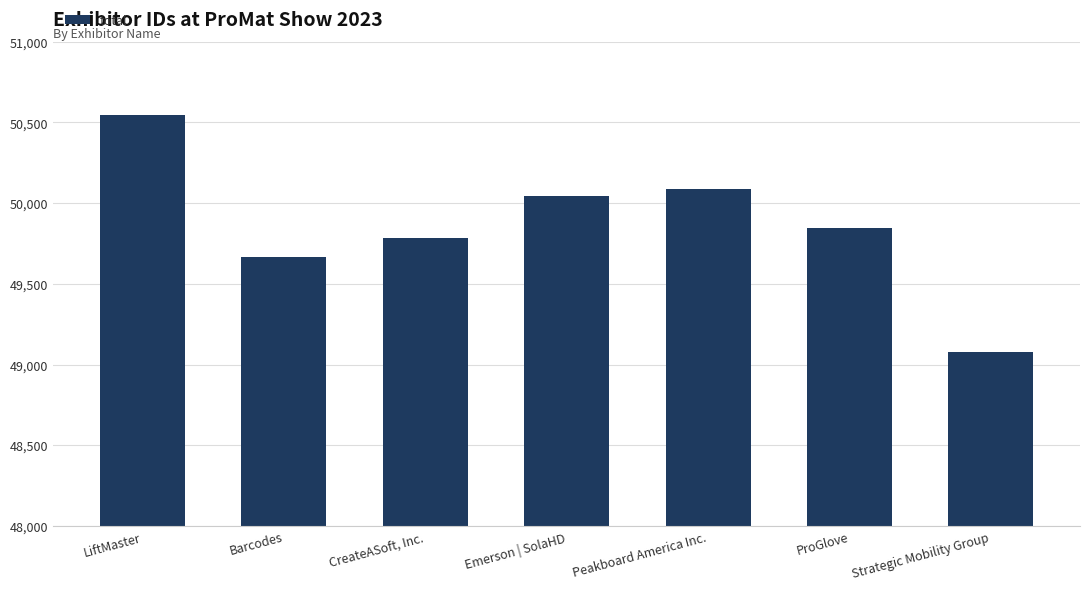

Which has a higher value, Barcodes or CreateASoft, Inc.?

CreateASoft, Inc.